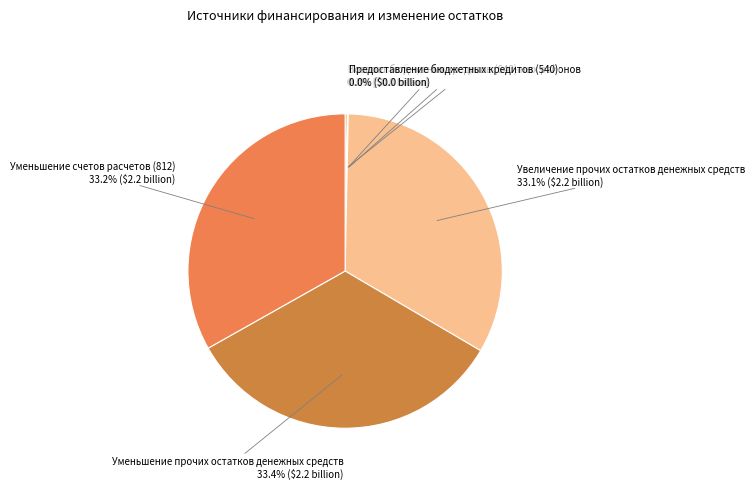

Is Увеличение прочих остатков денежных средств the majority of the pie?

No